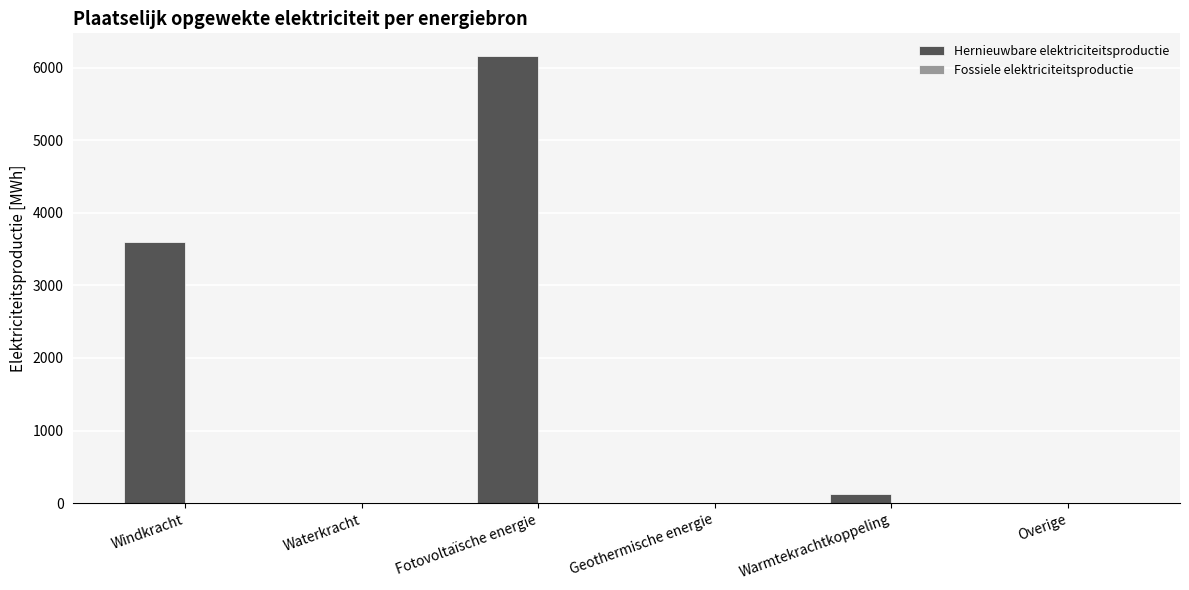

What is the sum of the values at Warmtekrachtkoppeling and Fotovoltaïsche energie?

6298.1